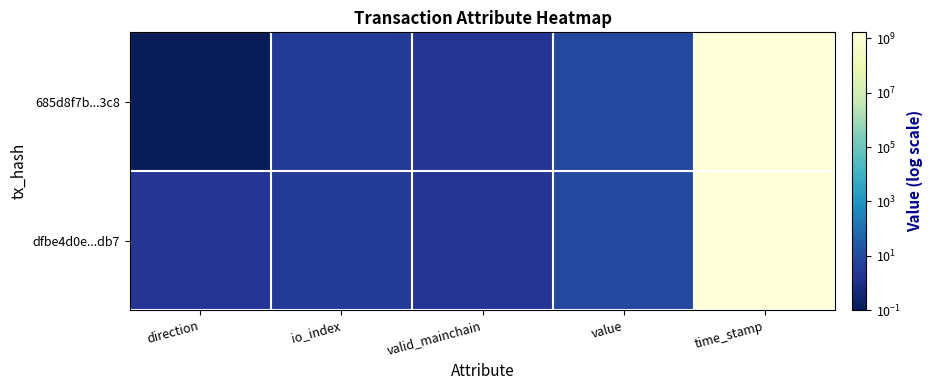

Reading right to left, what are all the values shown in this chart?

685d8f7b...3c8: time_stamp=1684910039.1	value=8.3	valid_mainchain=2.1	io_index=3.1	direction=0.1
dfbe4d0e...db7: time_stamp=1684821663.1	value=8.3	valid_mainchain=2.1	io_index=3.1	direction=2.1